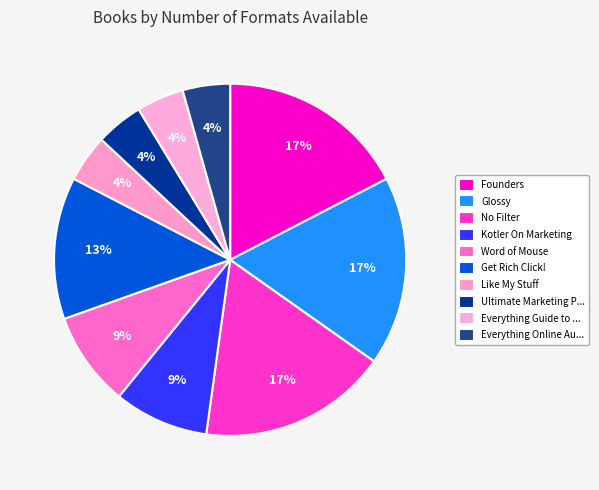

To the nearest percent, what portion does Kotler On Marketing represent?

9%